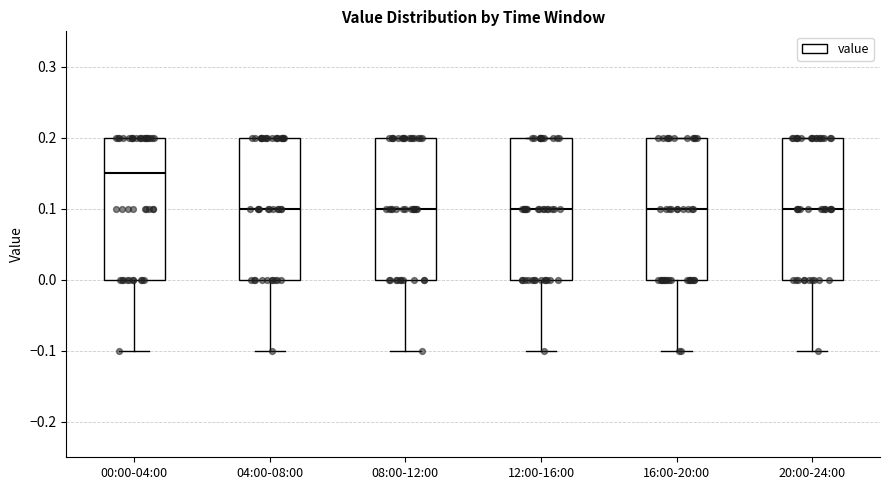

Reading left to right, transcribe this box plot: for each box, give where its median line is, the range the box spans, and where its two whiskers end, as read against the y-axis. The values are not printed on the chart, so give them approximately, as read against the axis.

00:00-04:00: median 0.15, box 0.00 to 0.20, whiskers -0.10 to 0.20
04:00-08:00: median 0.10, box 0.00 to 0.20, whiskers -0.10 to 0.20
08:00-12:00: median 0.10, box 0.00 to 0.20, whiskers -0.10 to 0.20
12:00-16:00: median 0.10, box 0.00 to 0.20, whiskers -0.10 to 0.20
16:00-20:00: median 0.10, box 0.00 to 0.20, whiskers -0.10 to 0.20
20:00-24:00: median 0.10, box 0.00 to 0.20, whiskers -0.10 to 0.20